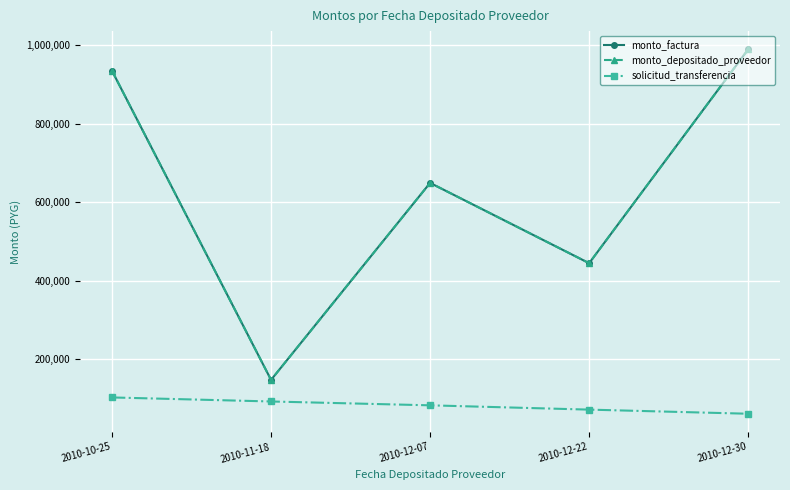

Where does the solicitud_transferencia series first go above 82824?

2010-10-25